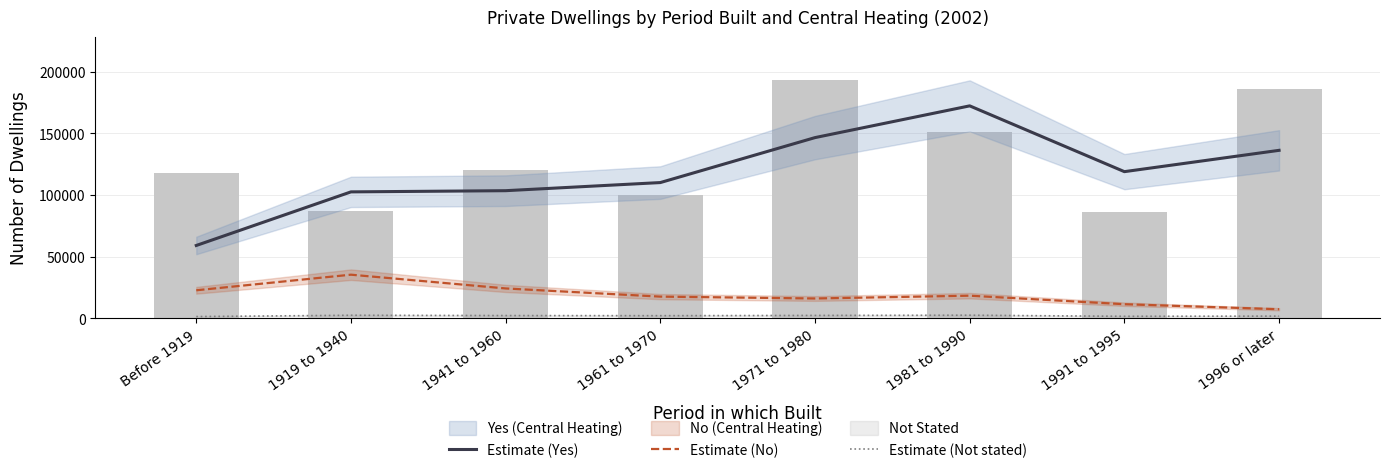

How many groups of bars are there?

8